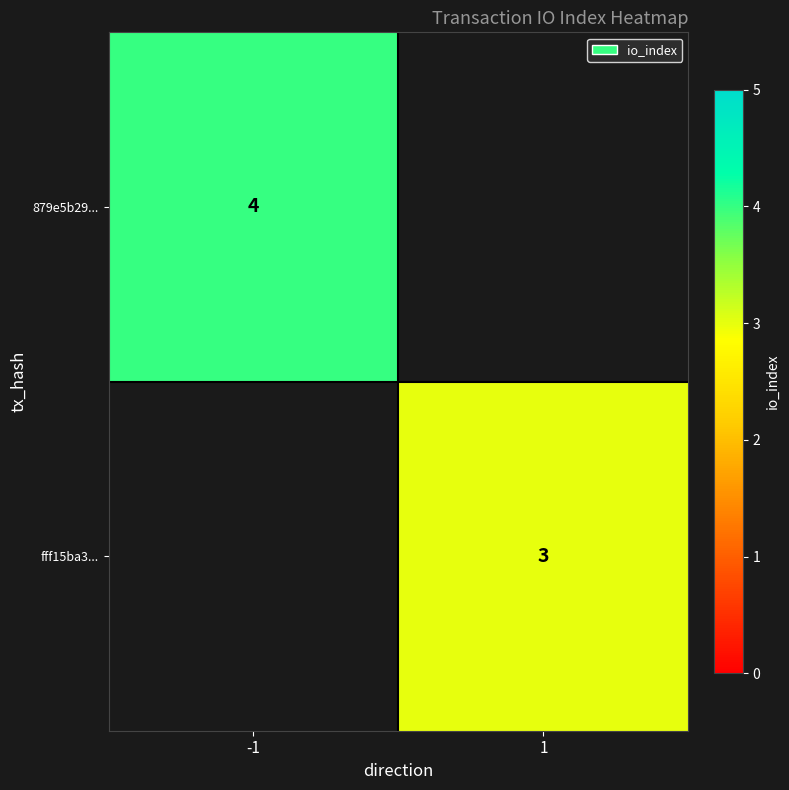

The value of fff15ba3... at 1 is 3. True or false?

True